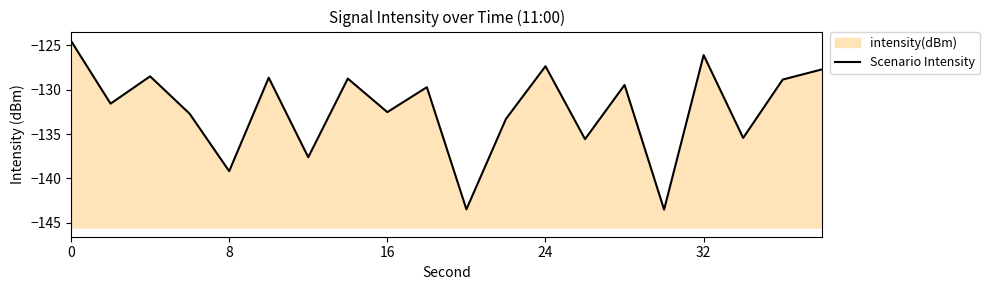

How many points are lower than both their immediate neighbors (excluding endpoints)?

8